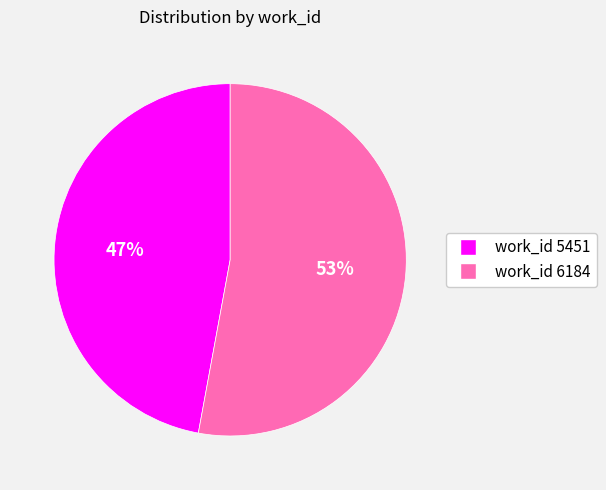

Is there a majority slice in this chart?

Yes